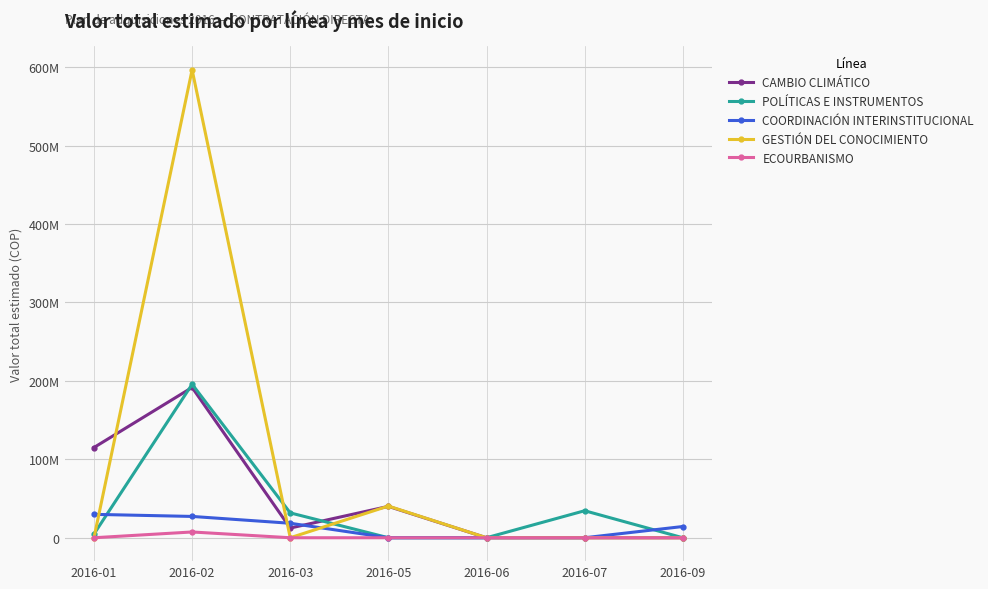

At which category does ECOURBANISMO reach its first local peak?

2016-02